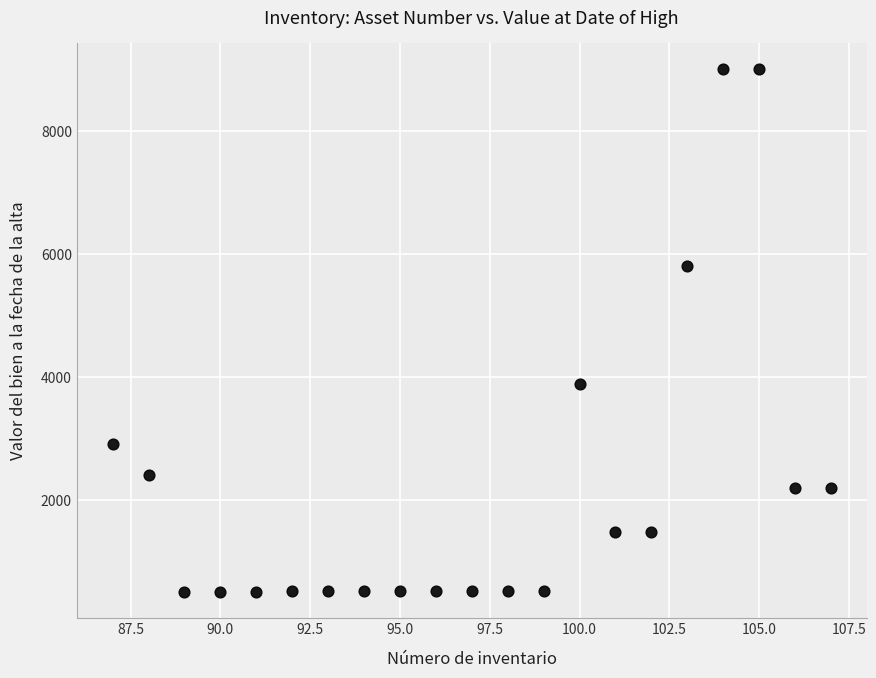

What Y value in the scatter plot is closest to 4748?

3886.0